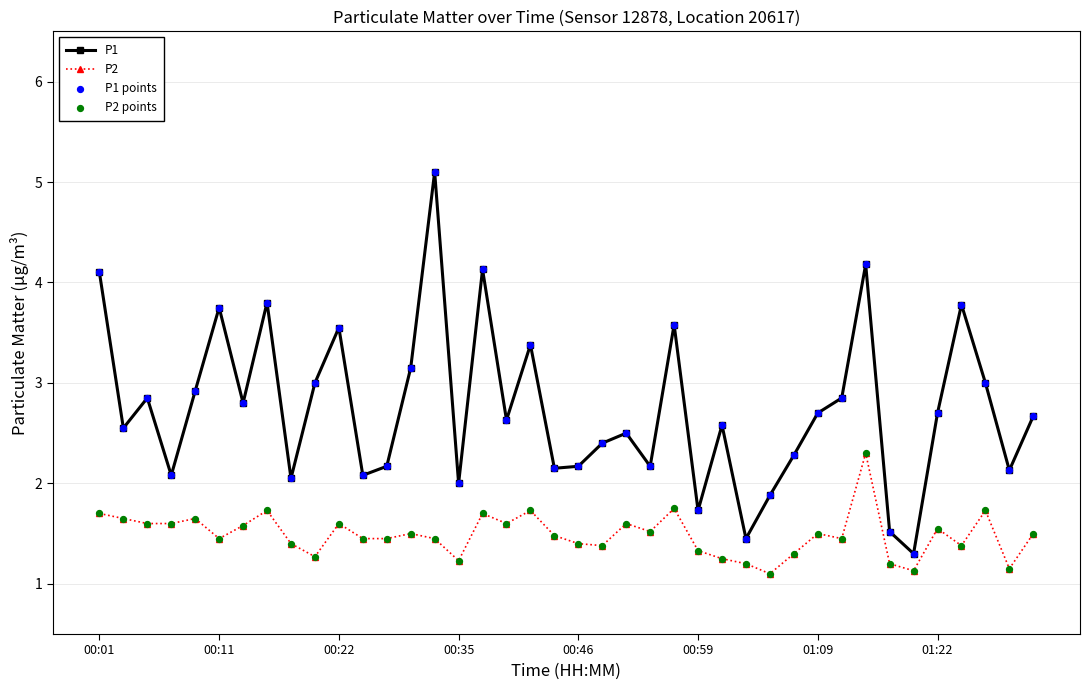

Which series has the largest total across all categories?

P1